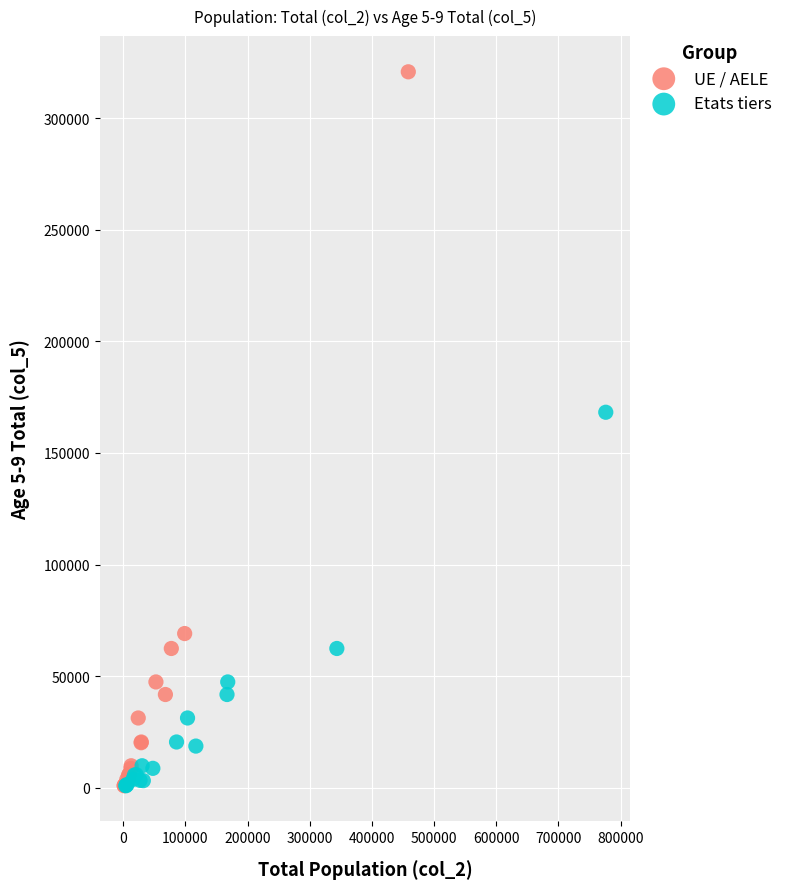

Which series has the widest spread of Y values?

UE / AELE